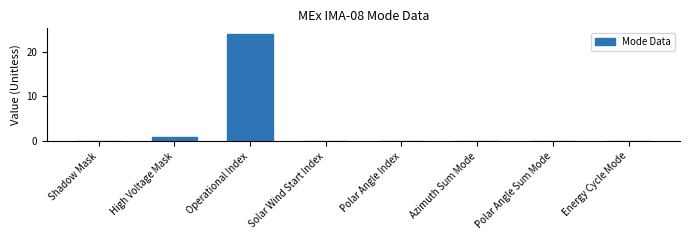

The value at Azimuth Sum Mode is 0. True or false?

True